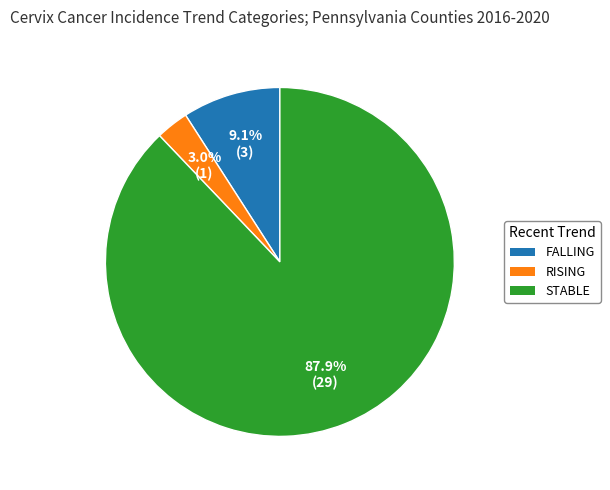

To the nearest percent, what is the average slice percentage?

33%